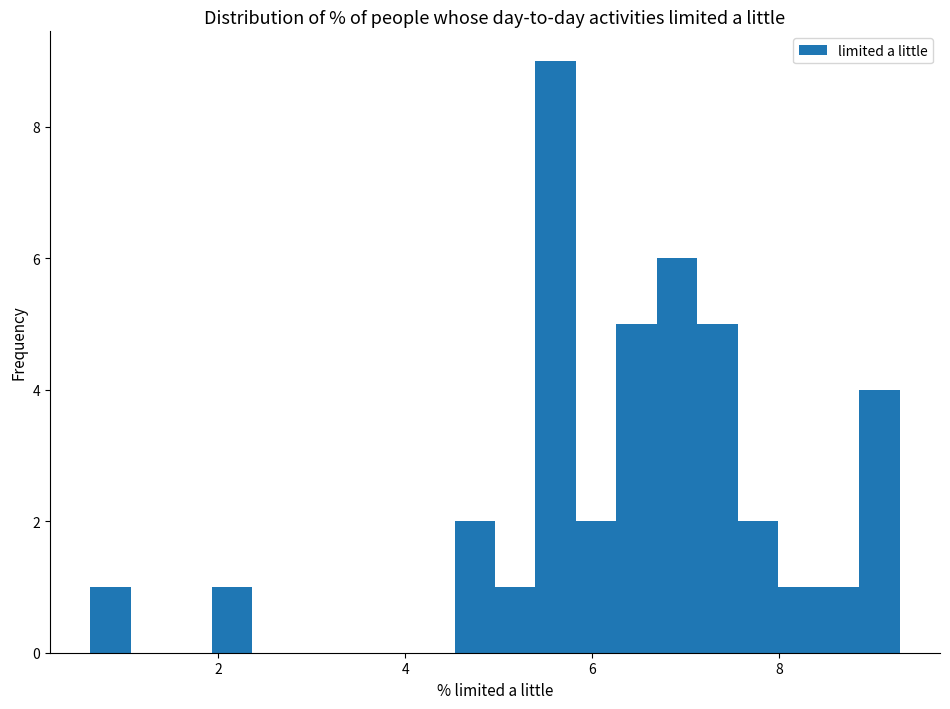

Read against the x-axis, roughly where is the centre of the tallest bar?

5.6